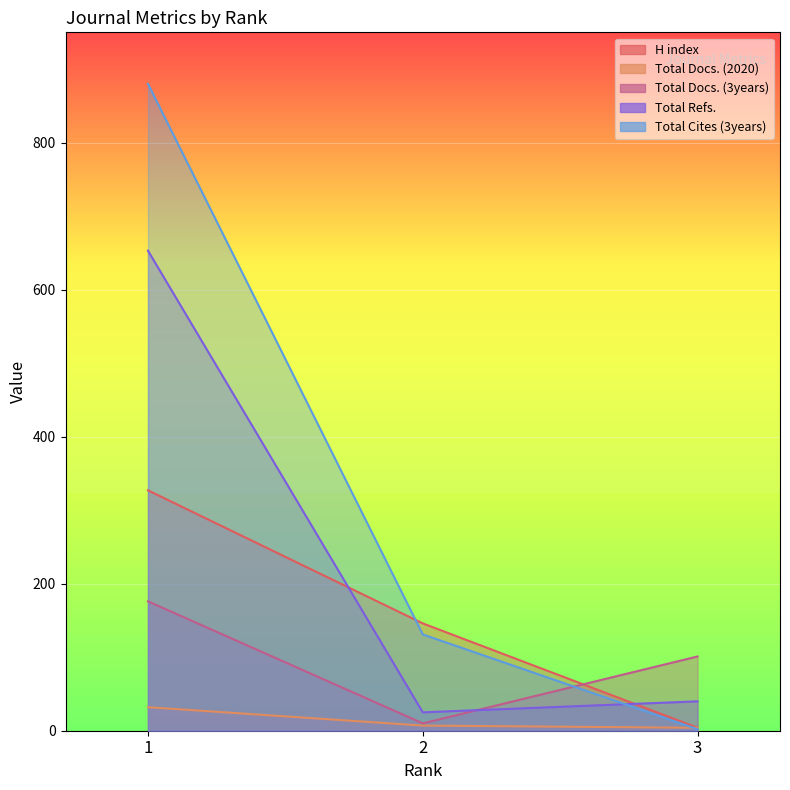

How many lines are shown in the chart?

5